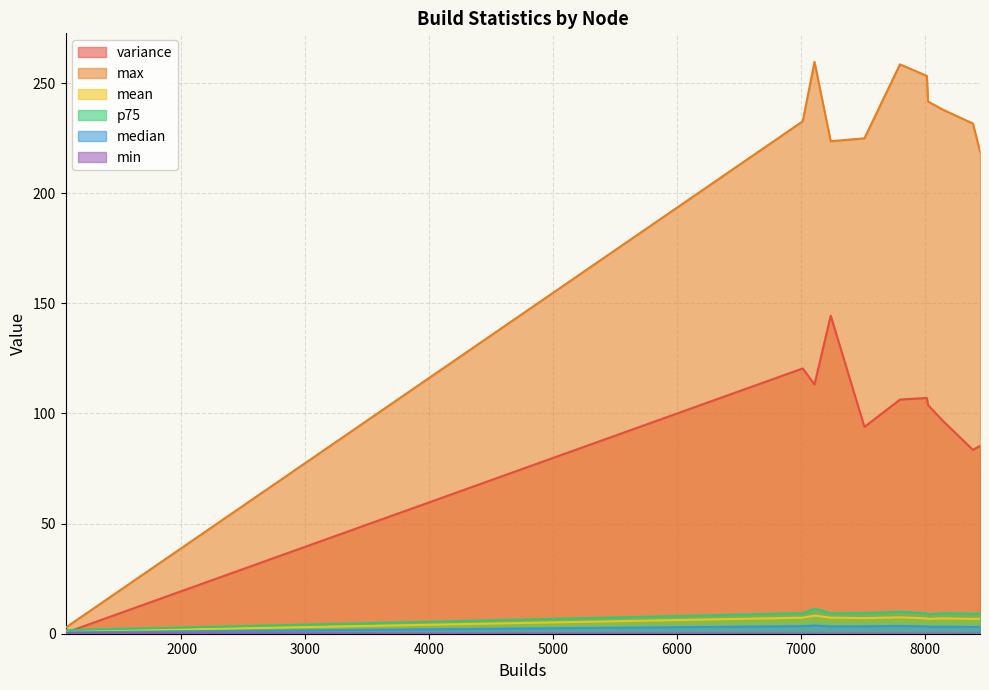

True or false: min has a value of 0.0 at 7800.

True